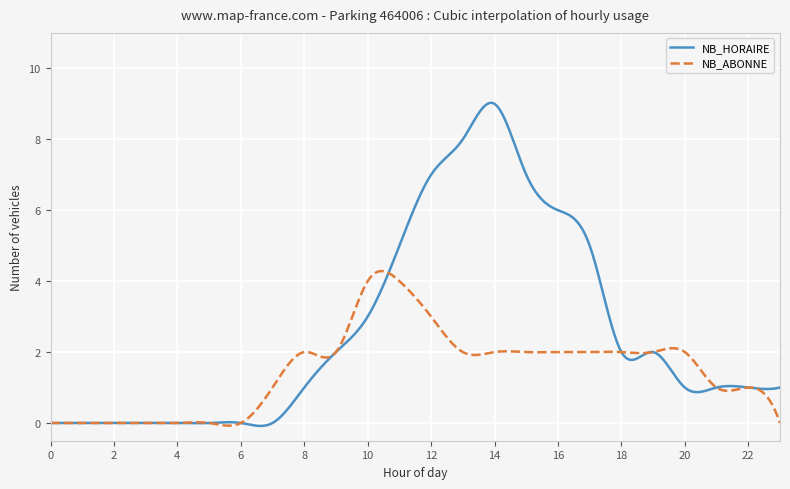

Does the chart have visible grid lines?

Yes